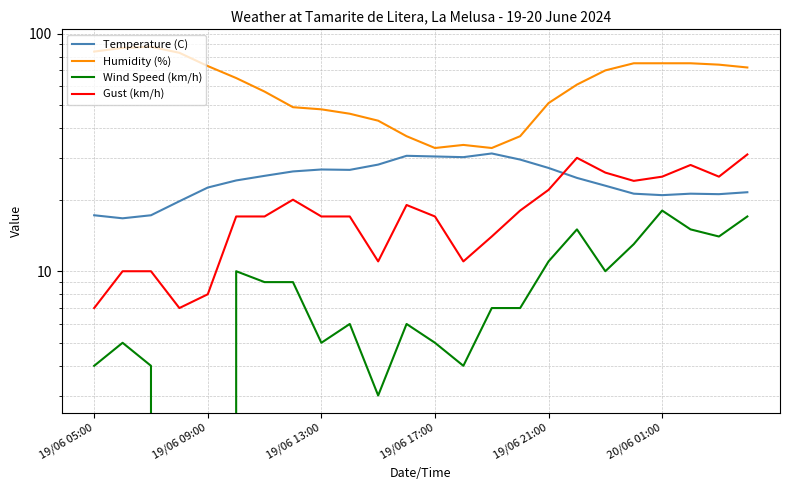

What is the label of the 6th point from the right?

18